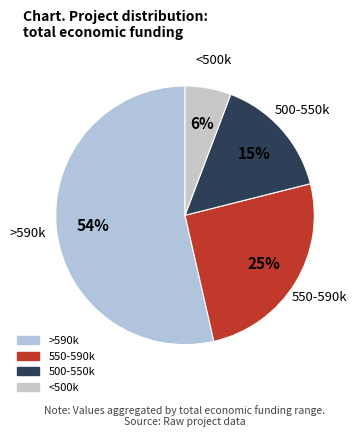

To the nearest percent, what percentage of the pie is 500-550k?

15%